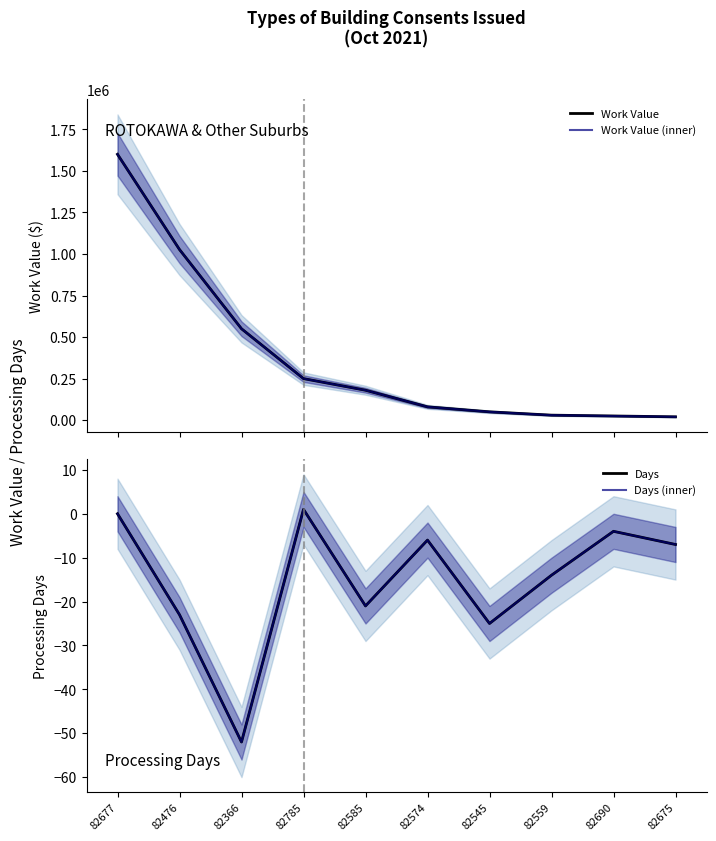

Where does the Work Value (inner) series first go above 180000?

82677